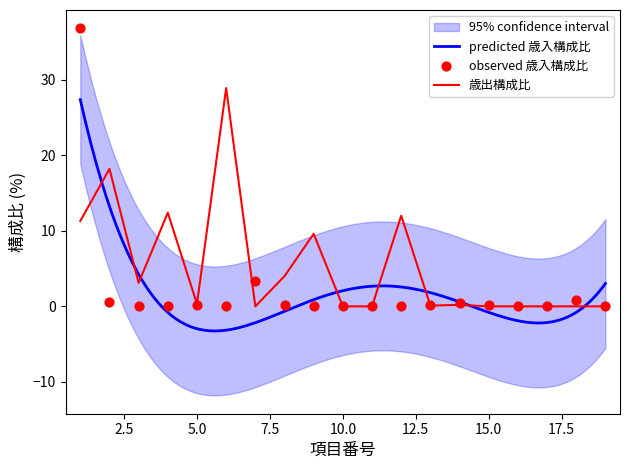

At how many categories does at least one series exceed 14?

3